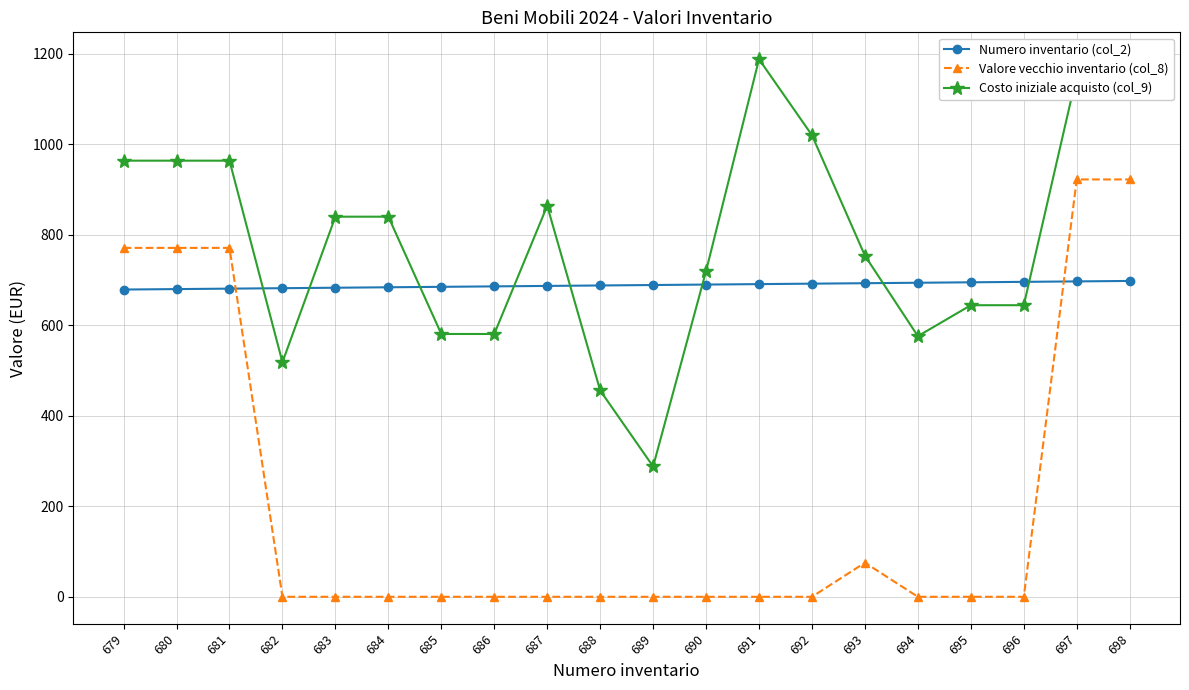

Rank the series at 687 from lowest to highest value.

Valore vecchio inventario (col_8), Numero inventario (col_2), Costo iniziale acquisto (col_9)